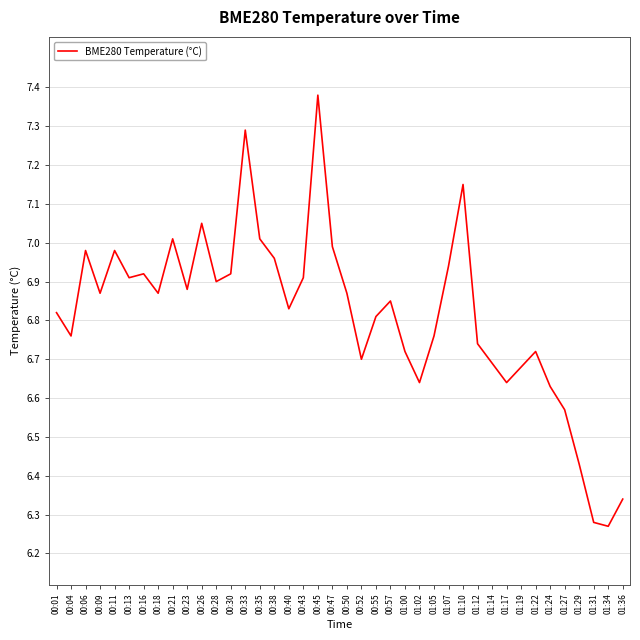

What position from the right is 01:12?

11